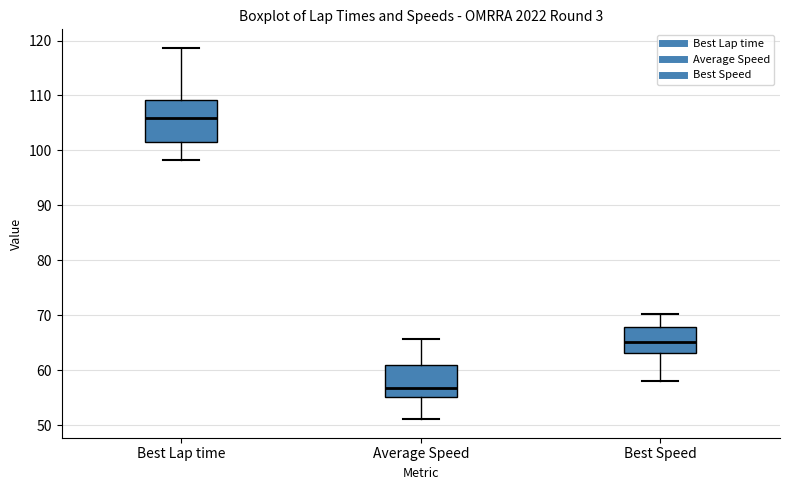

Which box is the tallest, from its lower edge to its upper edge?

Best Lap time